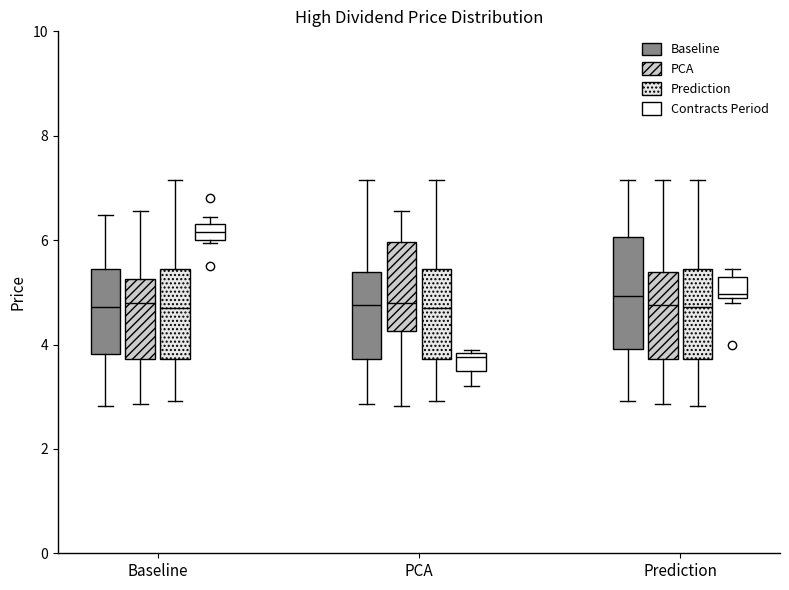

Which box is the tallest, from its lower edge to its upper edge?

Prediction (Baseline)